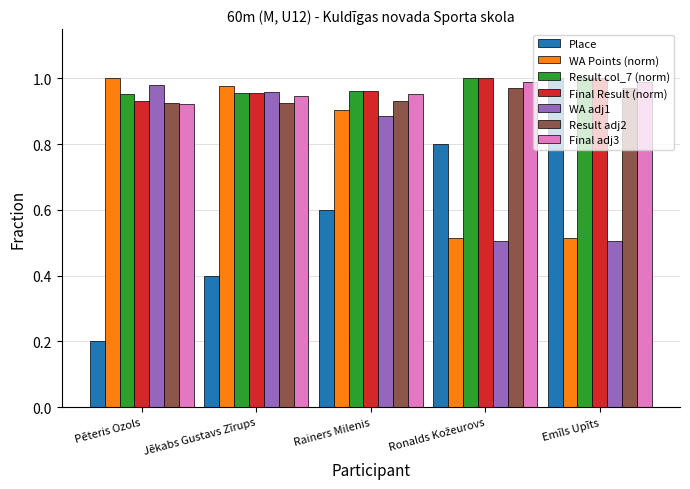

Which series has the widest spread of values?

Place